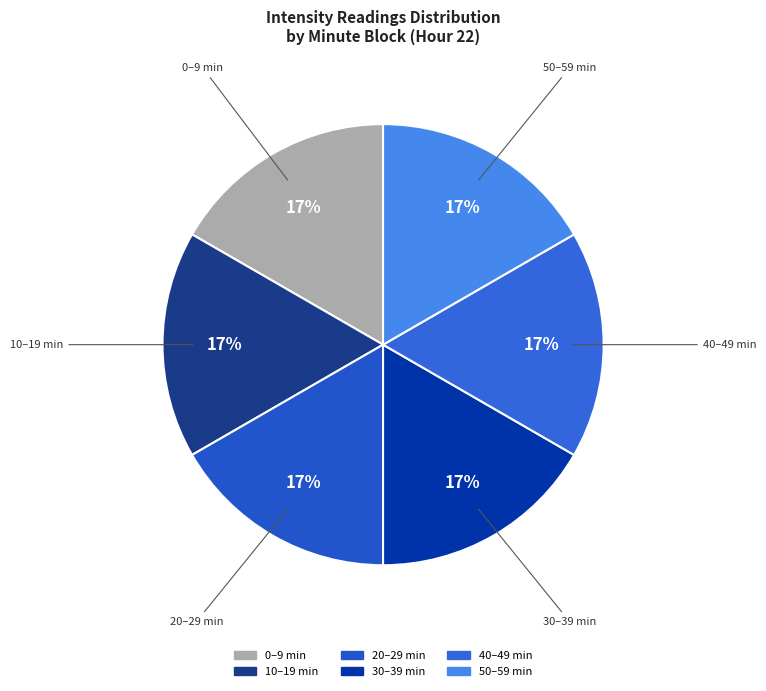

To the nearest percent, what is the difference between the largest and smallest slice percentages?

0%